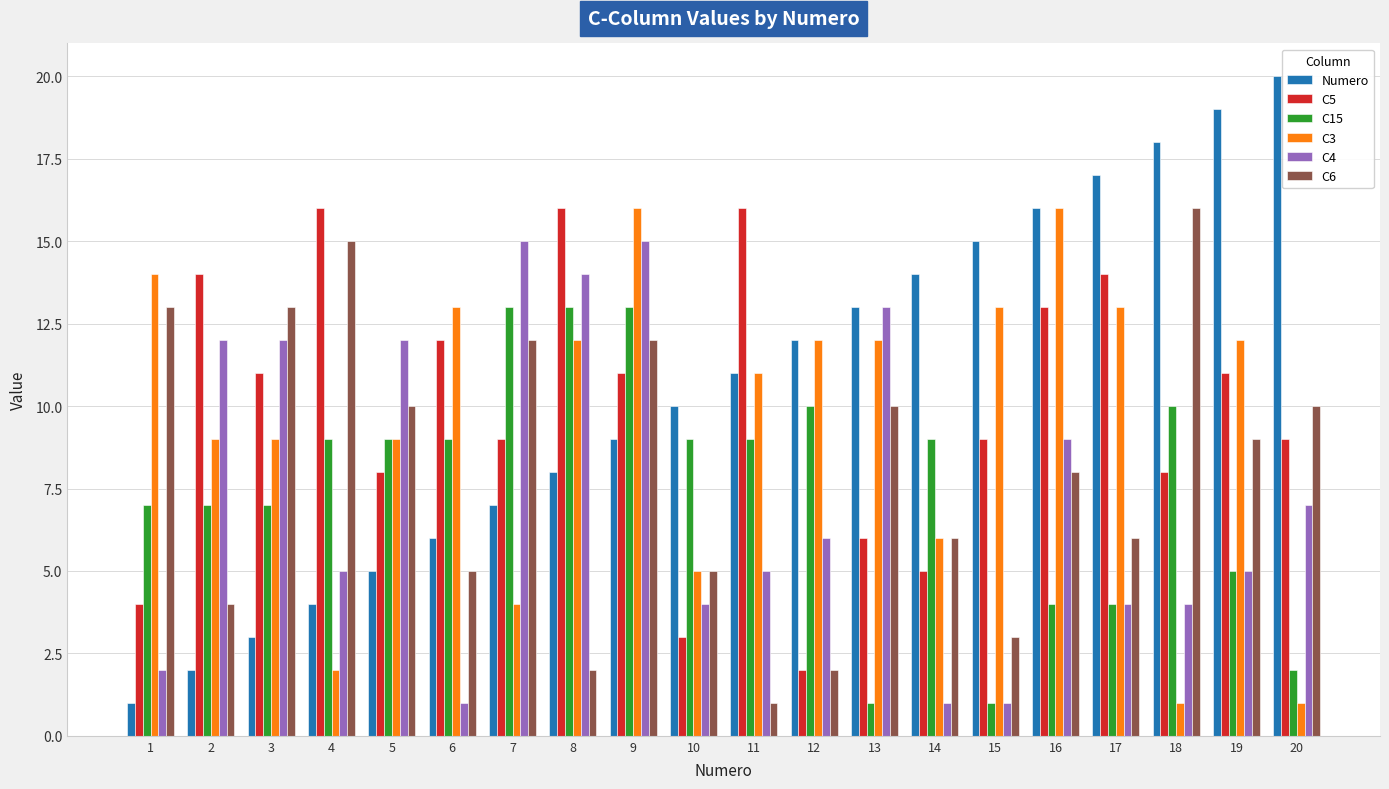

What is the sum of all C4 values?

147